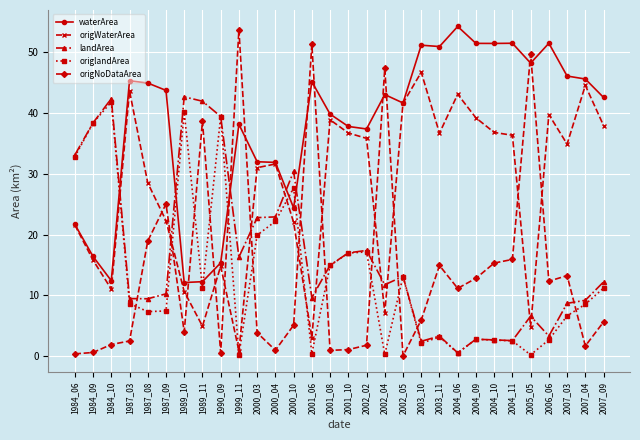

Where is the first local maximum for origlandArea?

1984_10